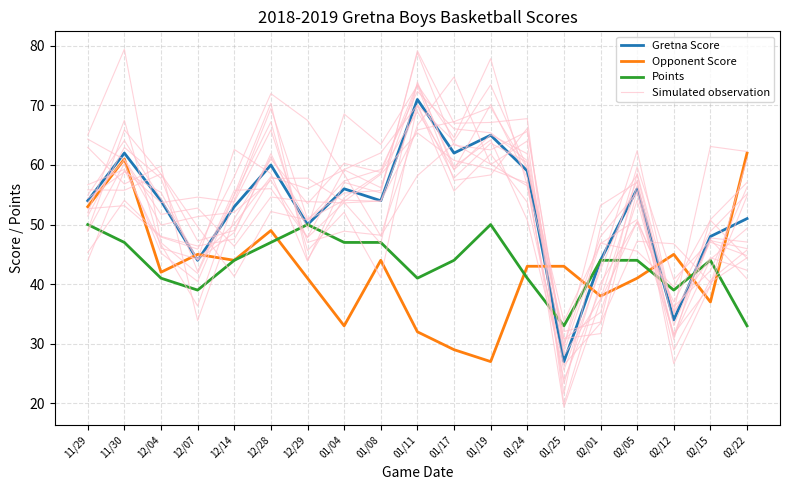

True or false: Opponent Score has more than 2 points higher than both neighbors.

True